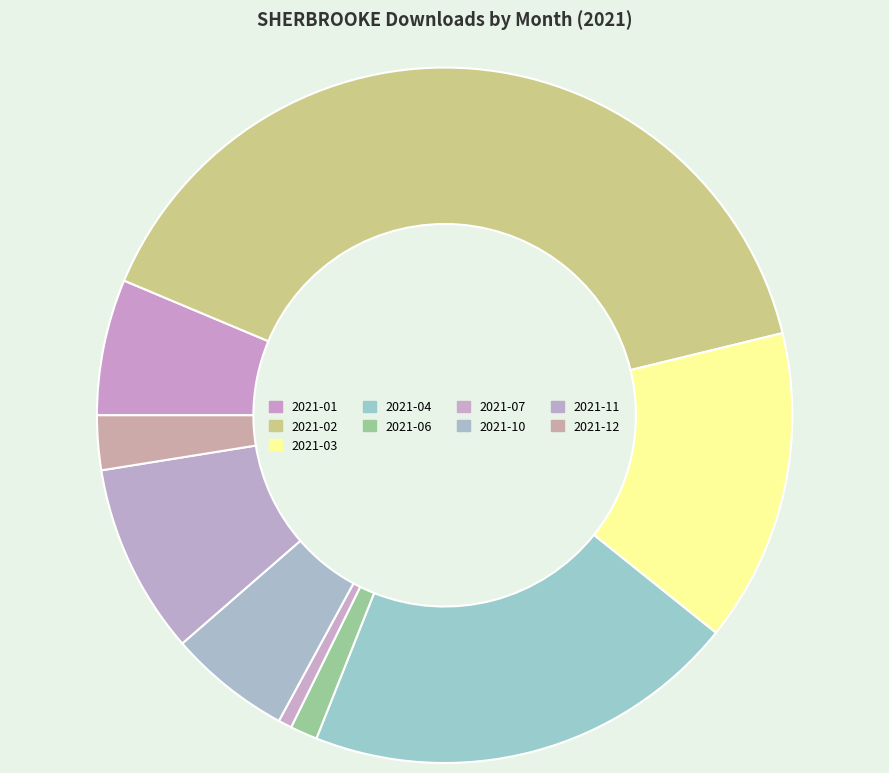

What is the smallest slice in the pie chart?

2021-07